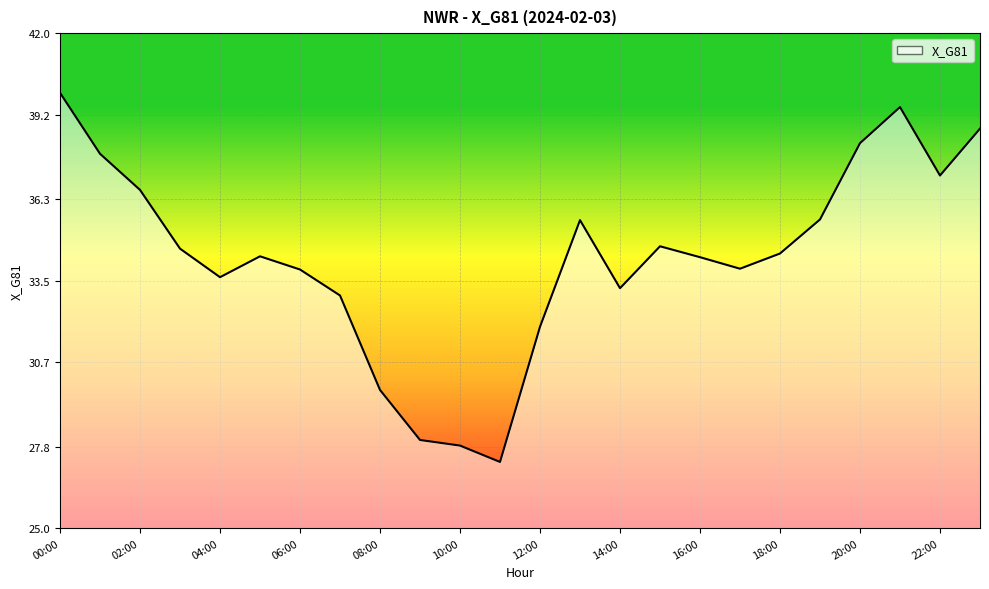

What is the maximum value shown in the chart?

40.0